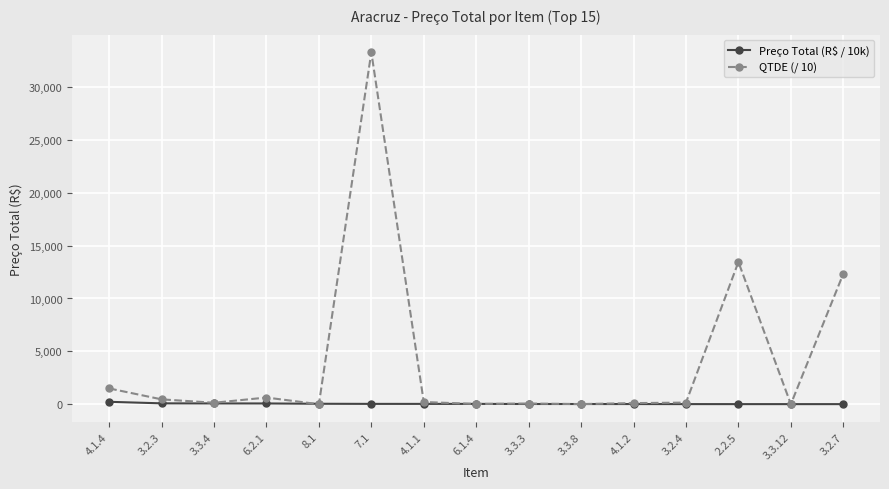

What is the value of the QTDE (/ 10) point at the 11th from the left?

105.5